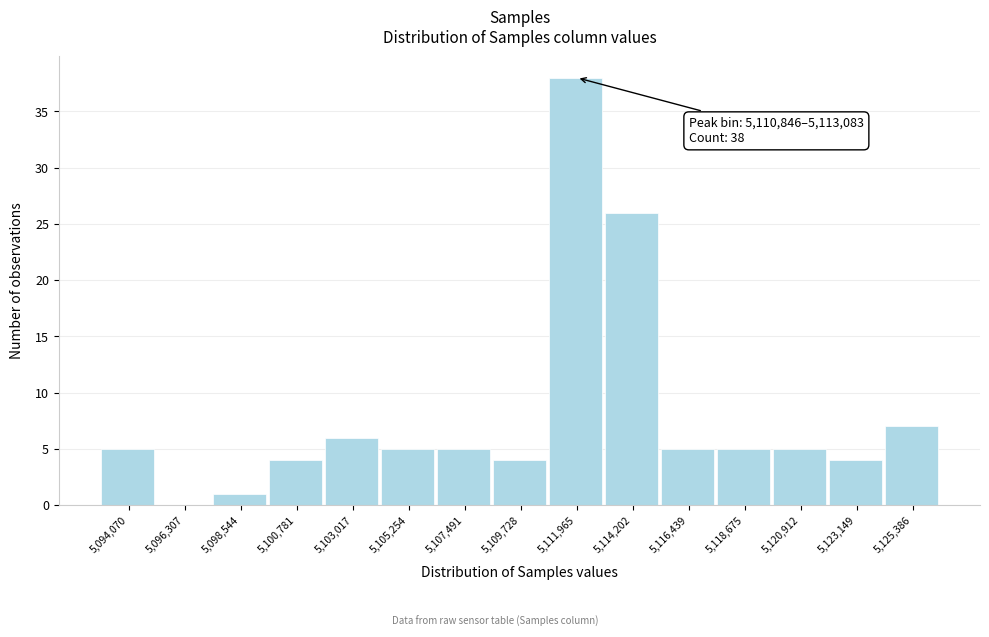

Over which range of the x-axis is the bar tallest?

5111000 to 5113000